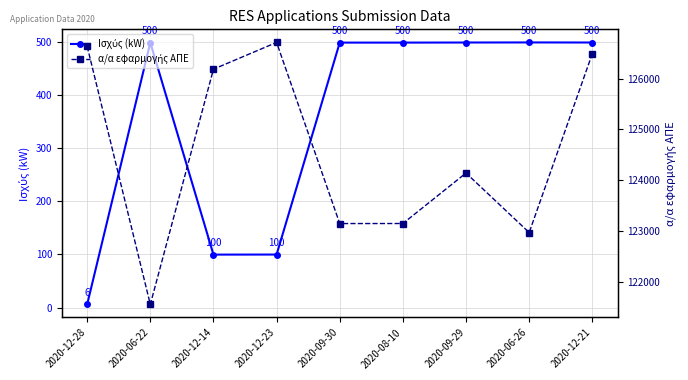

The Ισχύς (kW) series shows 499.7 at 2020-08-10. True or false?

True